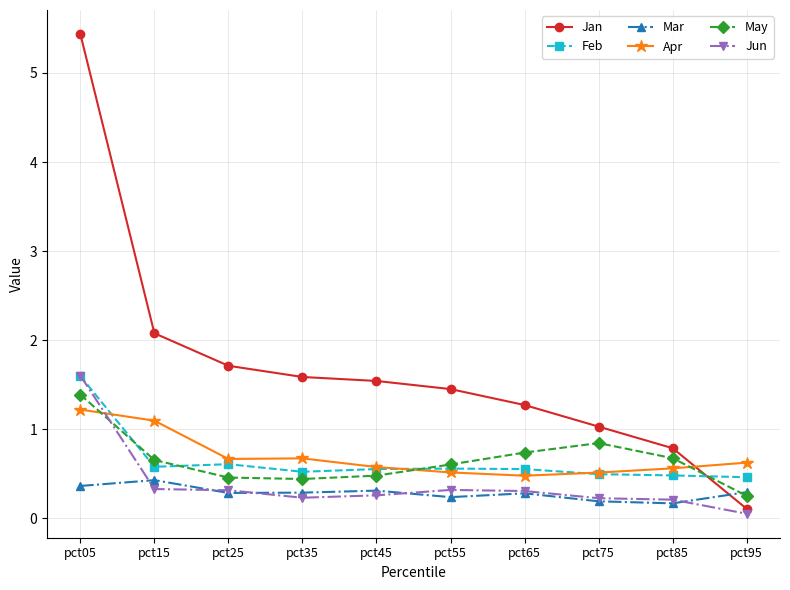

How many May values are between 0 and 1?

9